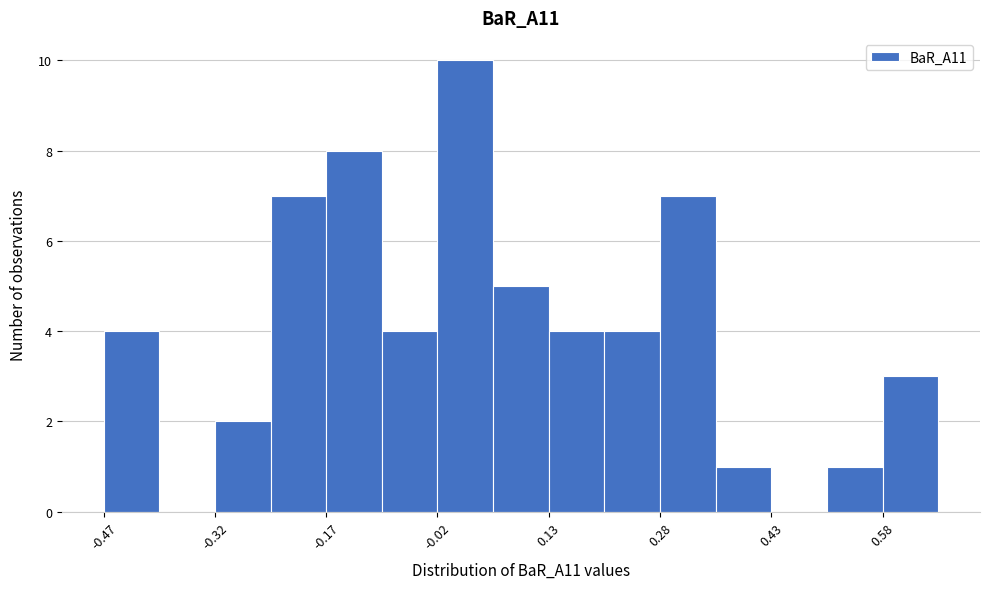

Read against the x-axis, roughly where is the centre of the tallest bar?

0.02